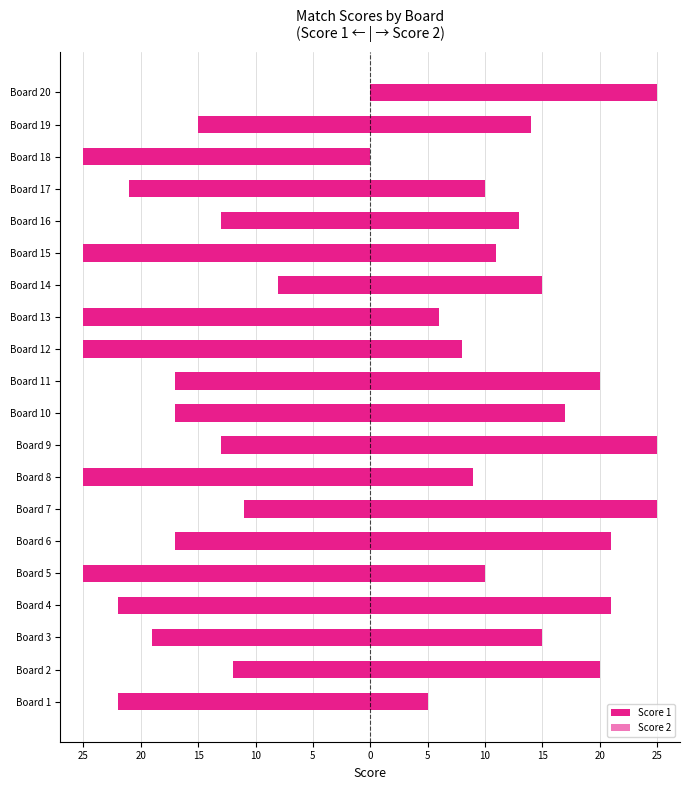

The Score 2 series shows 6 at Board 6. True or false?

False